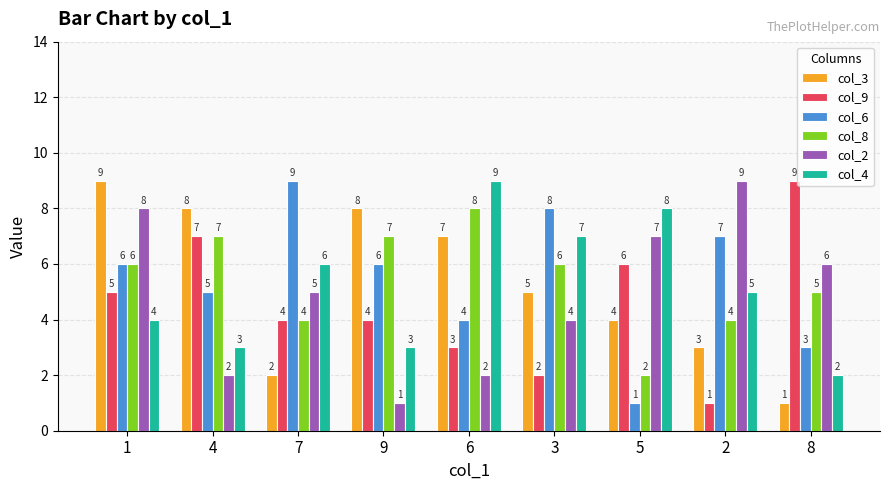

The col_6 series shows 9 at 7. True or false?

True